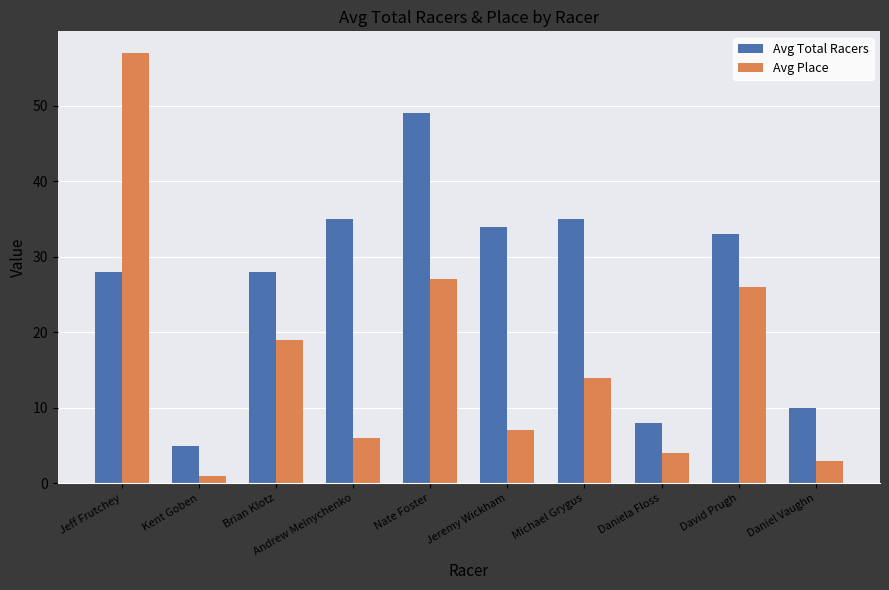

Count the number of data series in this chart.

2